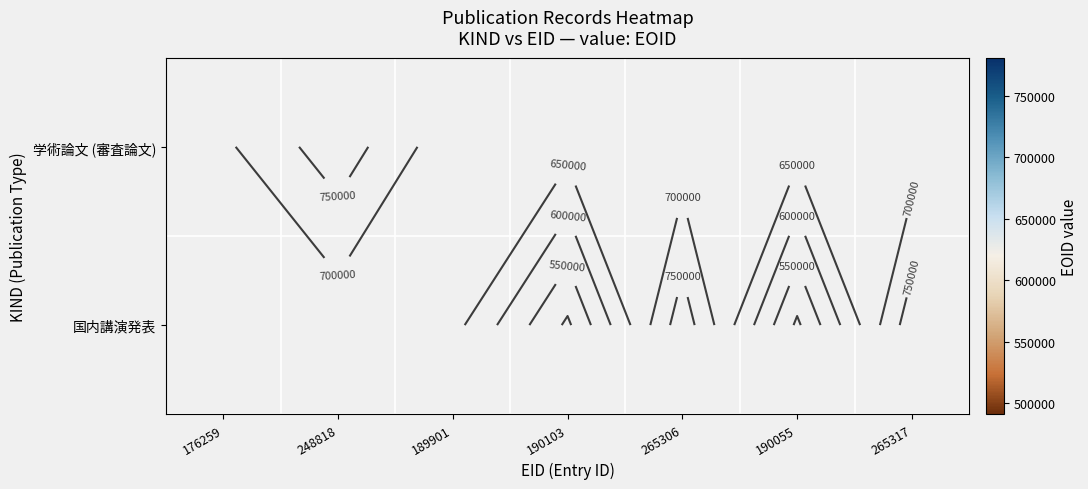

Is it true that 国内講演発表 equals 295842.1 at 265317?

False